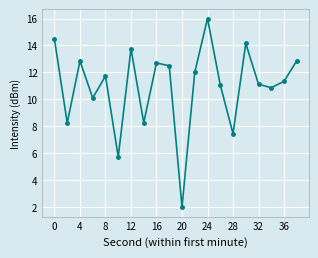

What is the value of the 15th point from the left?

7.5